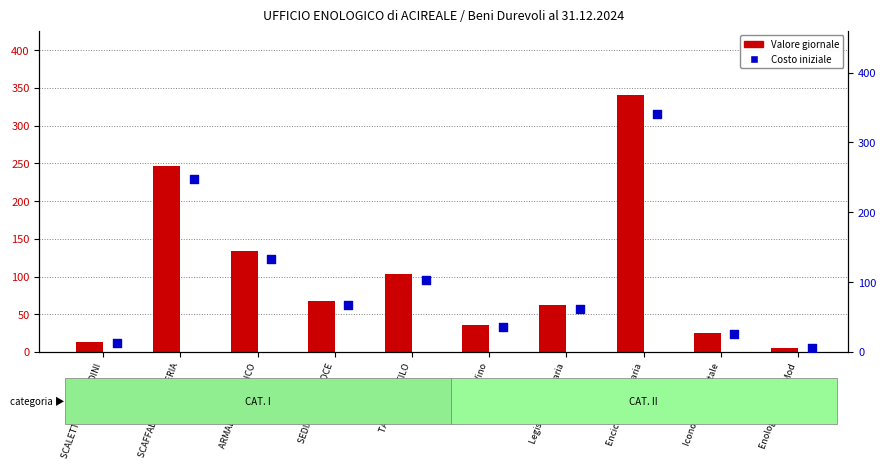

At which category is the sum across all series the highest?

Enciclopedia Agraria